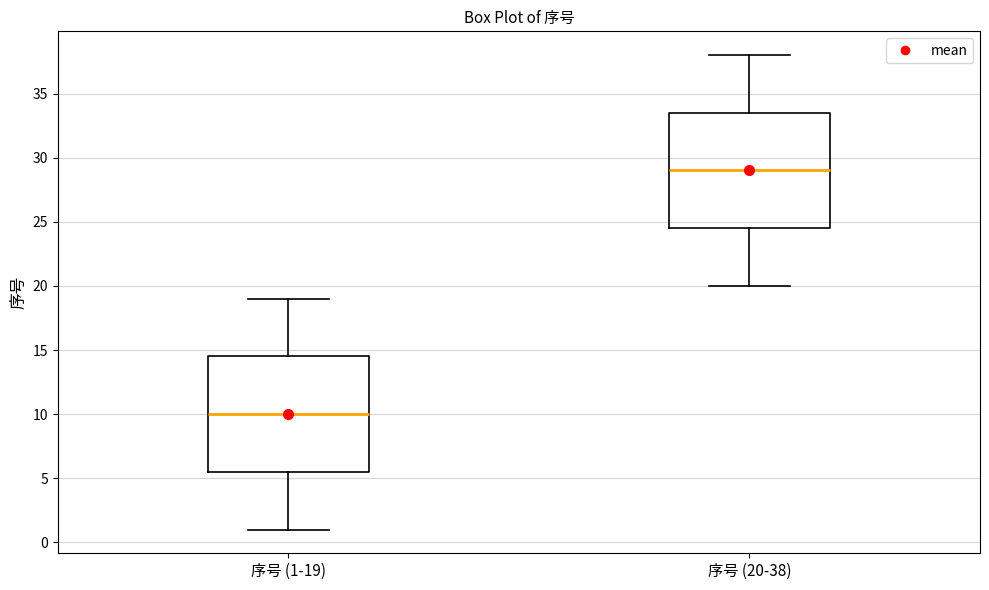

Reading left to right, transcribe this box plot: for each box, give where its median line is, the range the box spans, and where its two whiskers end, as read against the y-axis. The values are not printed on the chart, so give them approximately, as read against the axis.

序号 (1-19): median 10.0, box 5.5 to 14.5, whiskers 1.0 to 19.0
序号 (20-38): median 29.0, box 24.5 to 33.5, whiskers 20.0 to 38.0